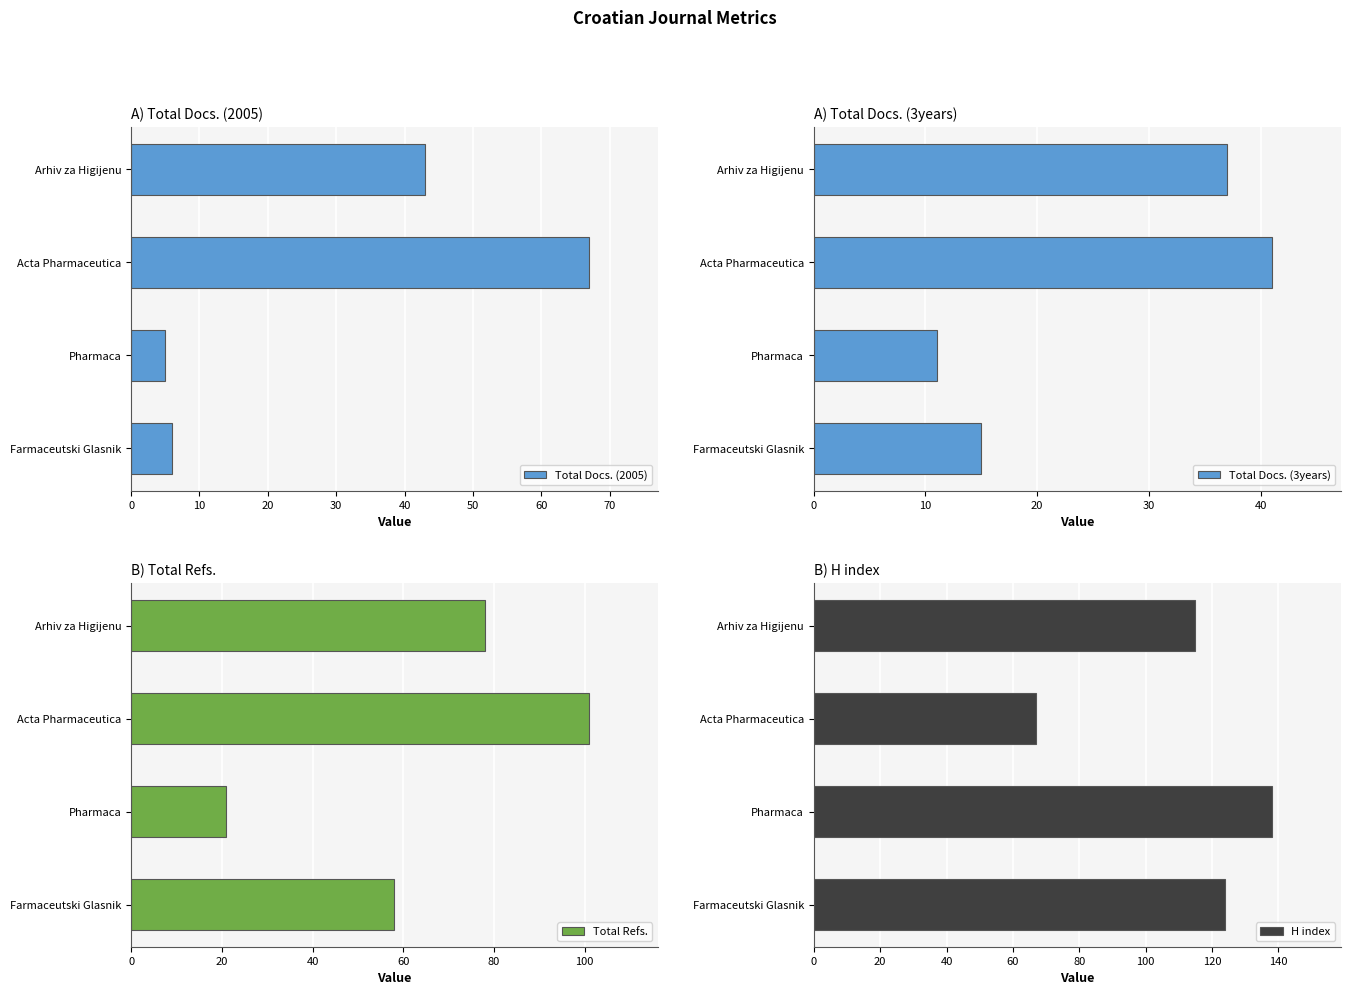

Reading left to right, list all the values displayed in this chart.

Total Docs. (2005): 43	67	5	6
Total Docs. (3years): 37	41	11	15
Total Refs.: 78	101	21	58
H index: 115	67	138	124